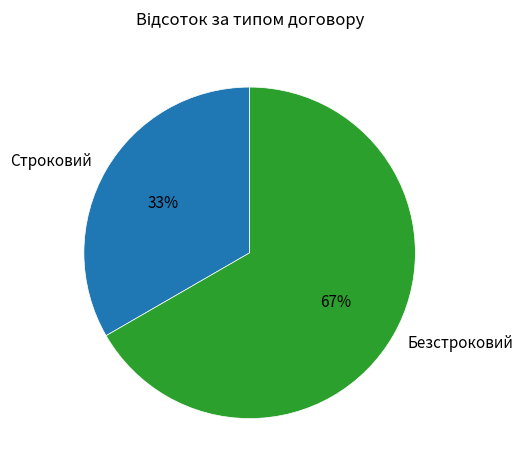

To the nearest percent, what is the combined percentage of Строковий and Безстроковий?

100%